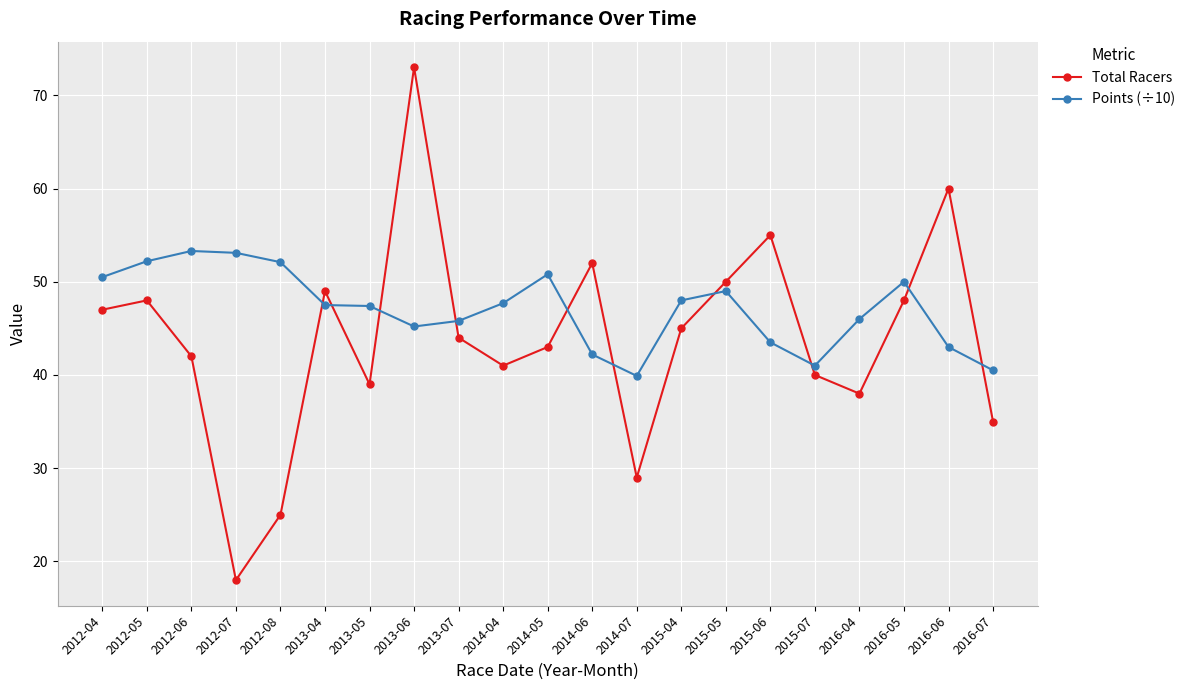

True or false: Total Racers has a value of 31.4 at 2012-07.

False